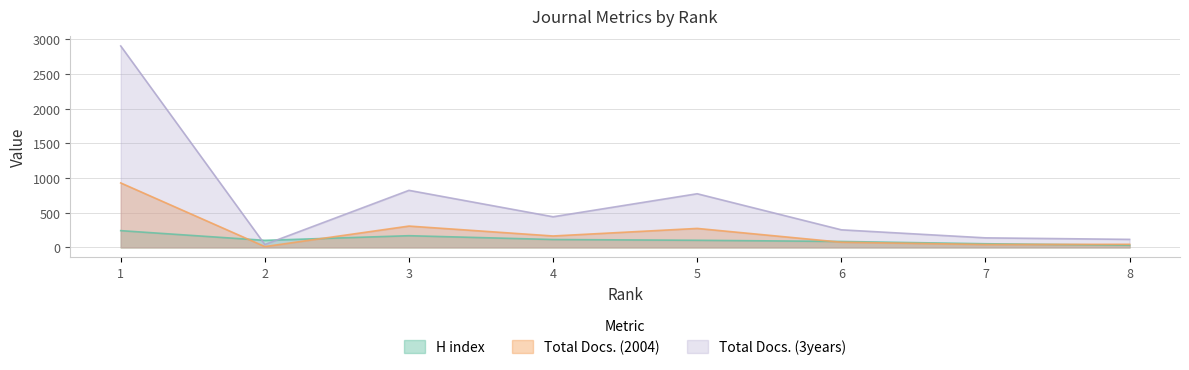

How many lines are shown in the chart?

3